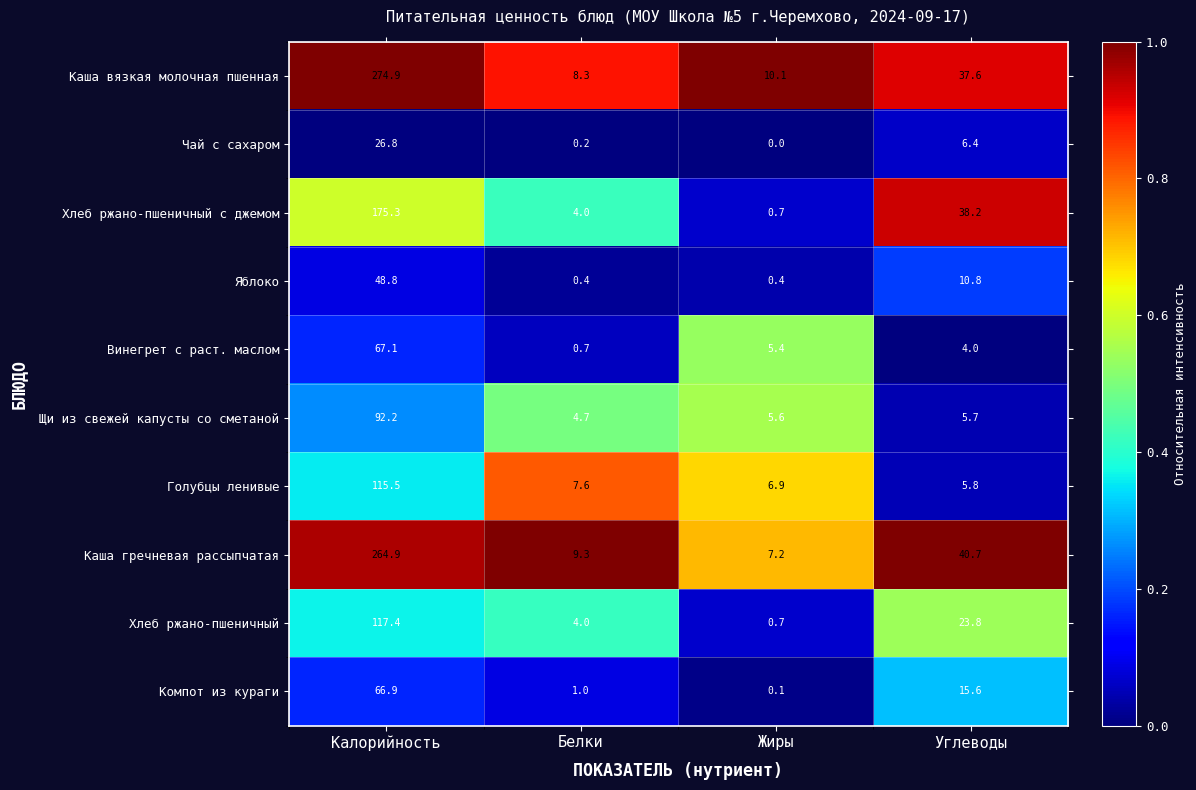

At which label is Компот из кураги closest to 33?

Углеводы